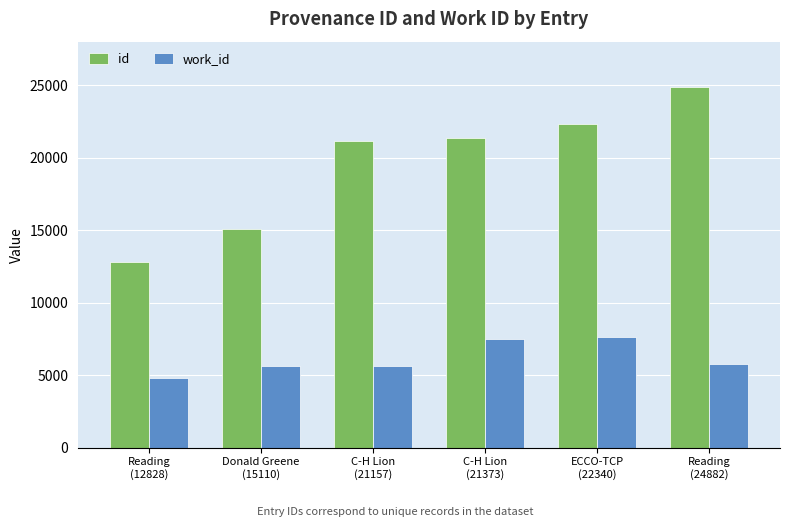

Which series has the largest total across all categories?

id